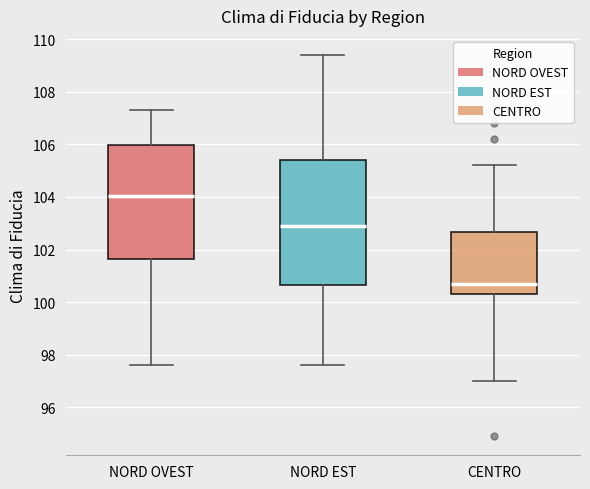

Reading left to right, transcribe this box plot: for each box, give where its median line is, the range the box spans, and where its two whiskers end, as read against the y-axis. The values are not printed on the chart, so give them approximately, as read against the axis.

NORD OVEST: median 104.0, box 101.6 to 106.0, whiskers 97.6 to 107.4
NORD EST: median 103.0, box 100.6 to 105.4, whiskers 97.6 to 109.4
CENTRO: median 100.8, box 100.4 to 102.6, whiskers 97.0 to 105.2